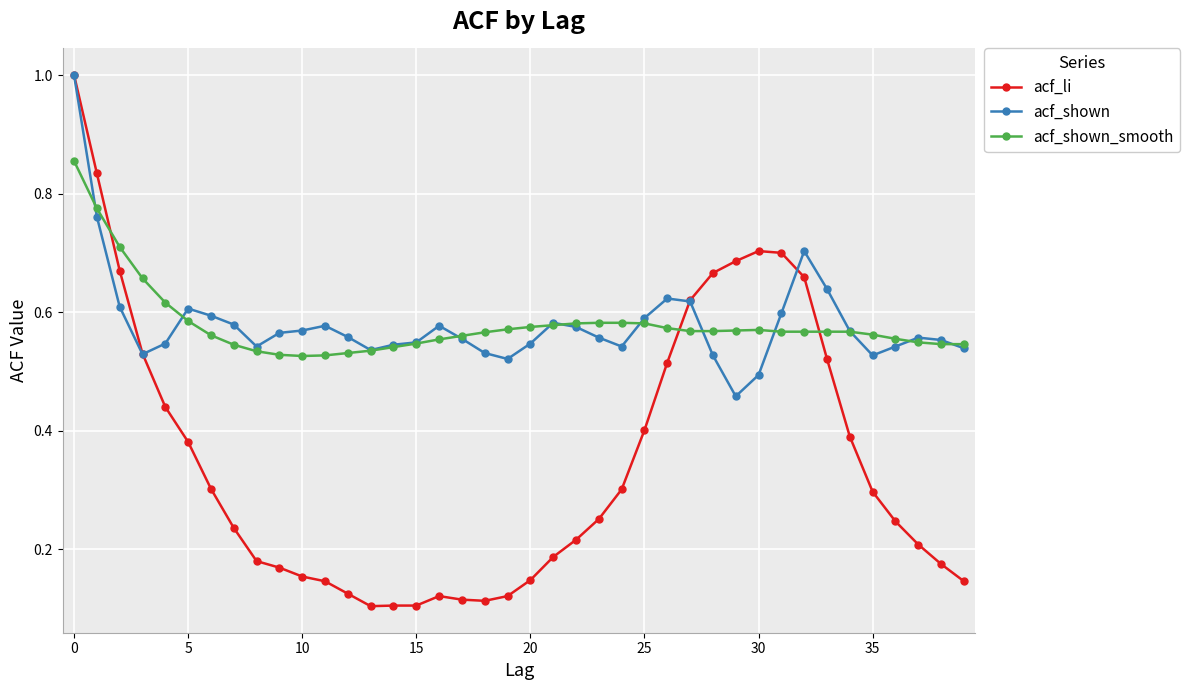

Which series has the largest range (max minus min)?

acf_li